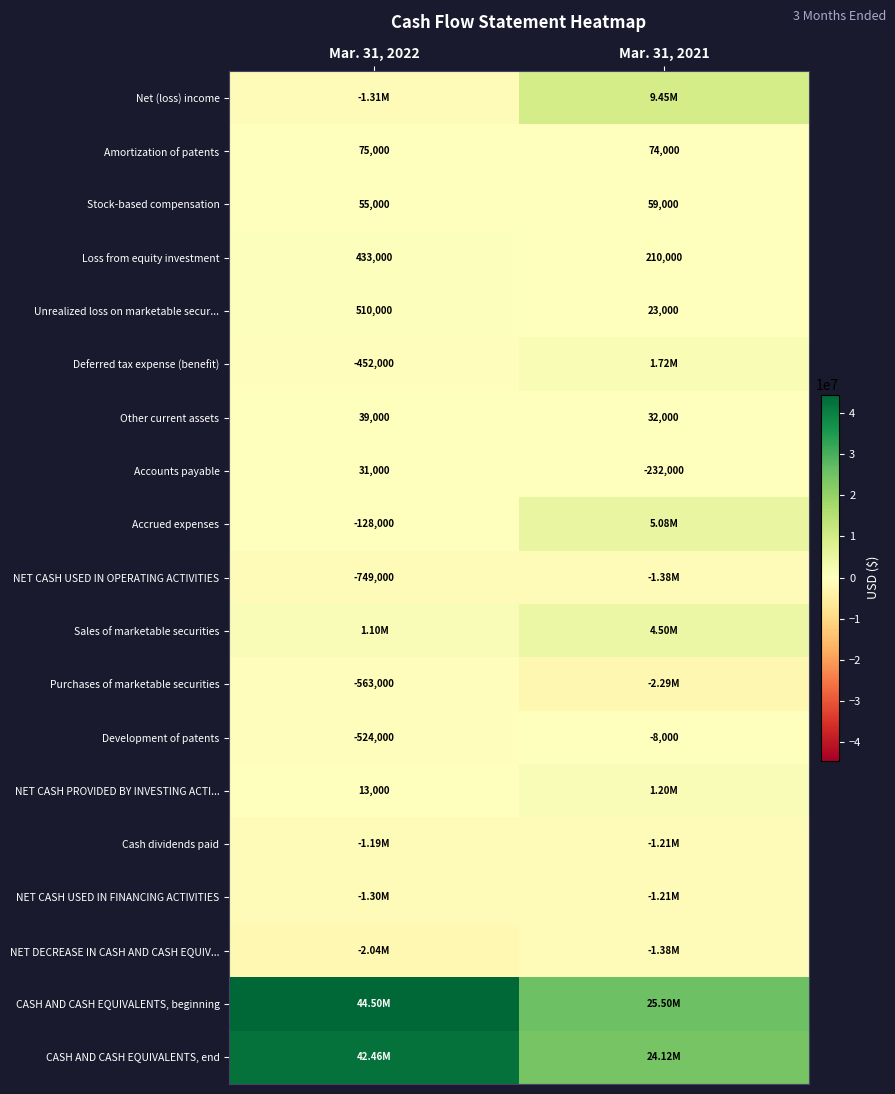

What is the minimum value for Loss from equity investment?

210000